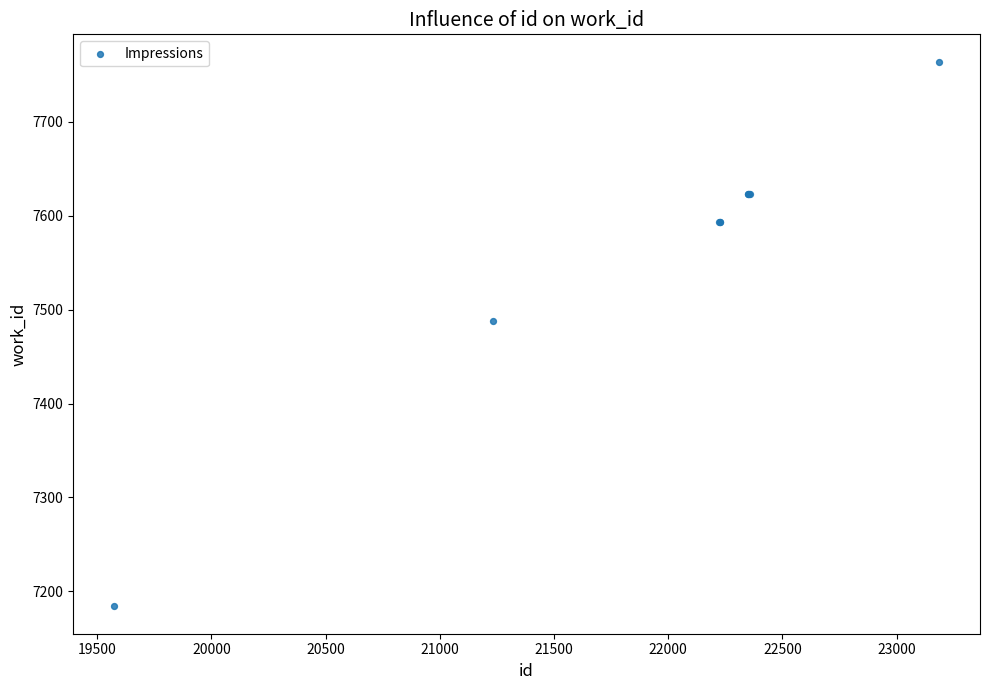

What Y value in the scatter plot is closest to 7474?

7488